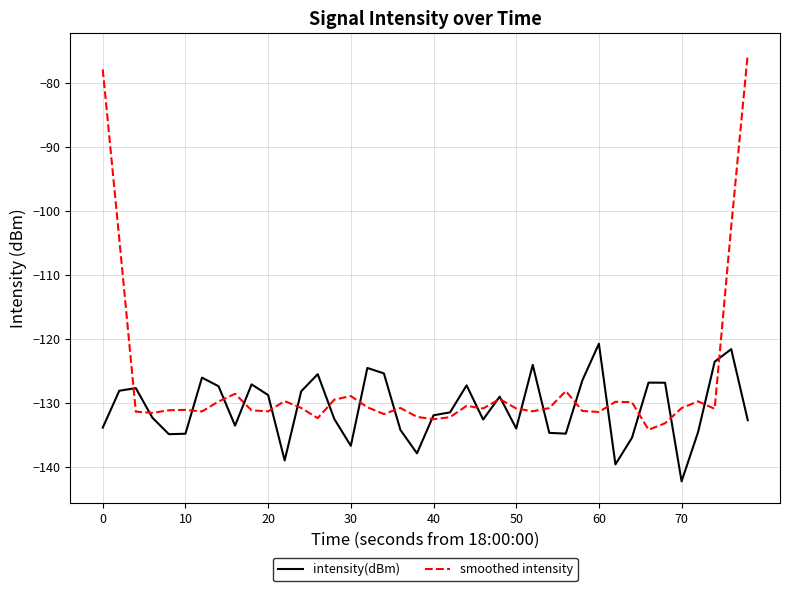

List the series in order of their peak value, lowest first.

intensity(dBm), smoothed intensity